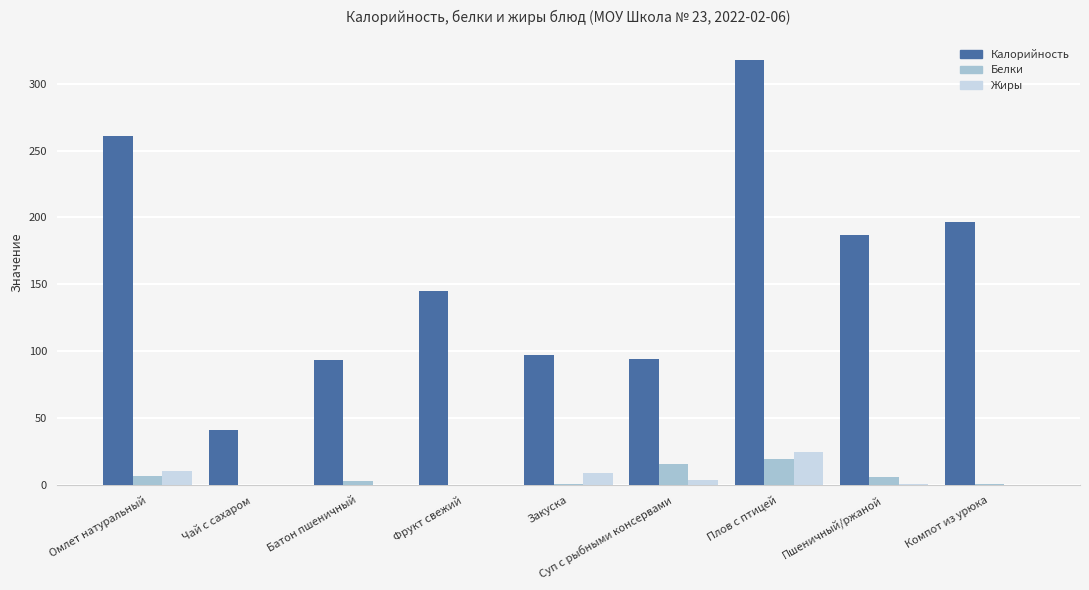

What are all the series names shown in the legend?

Калорийность, Белки, Жиры